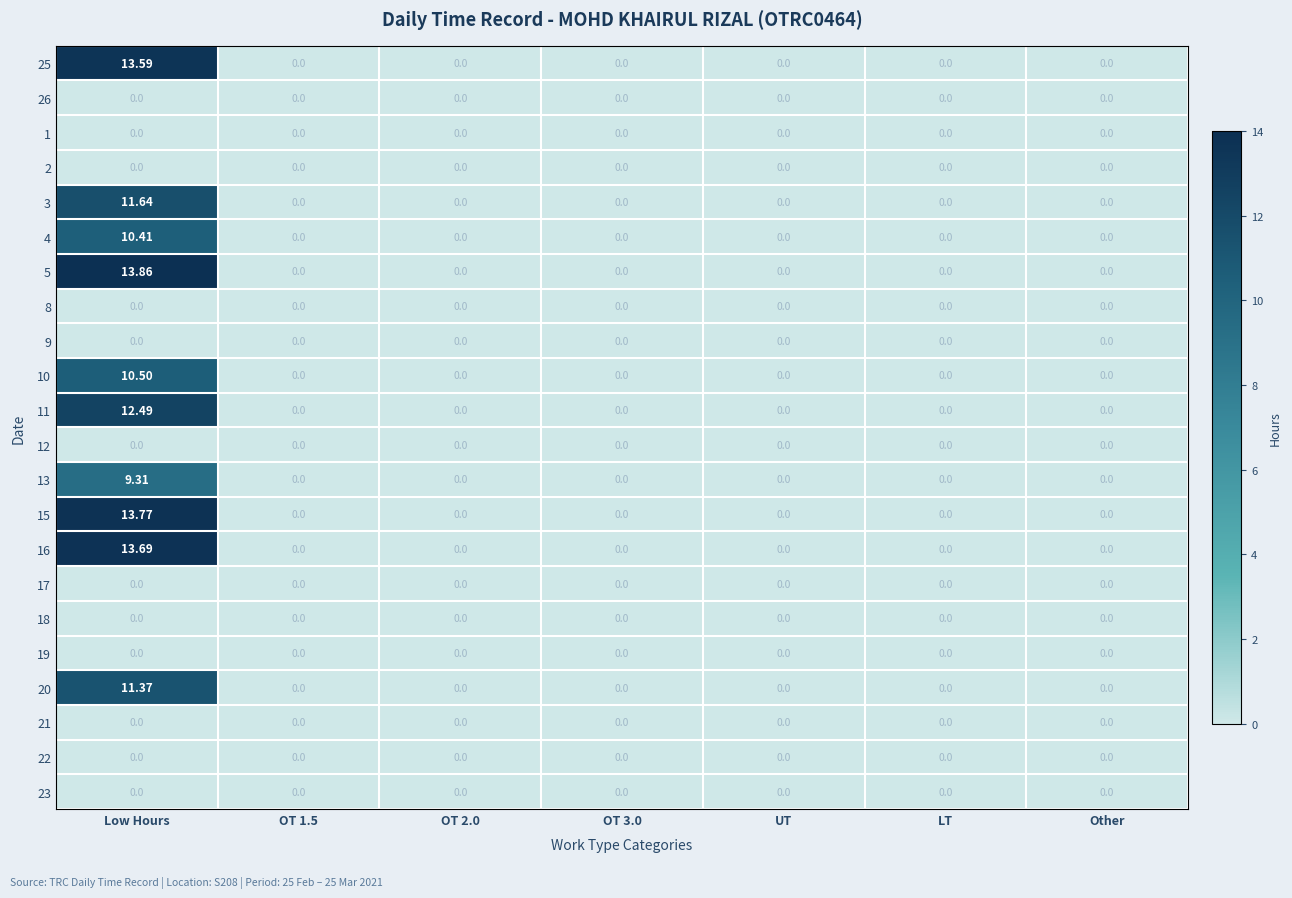

At which category is the sum across all series the highest?

Low Hours